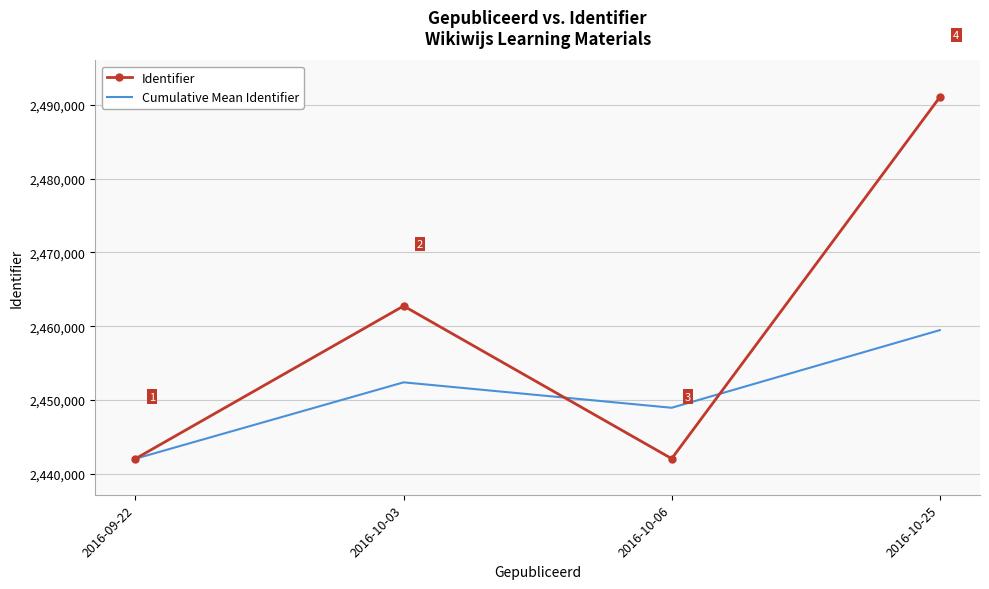

Is it true that Identifier equals 2442065.0 at 2016-10-06?

True